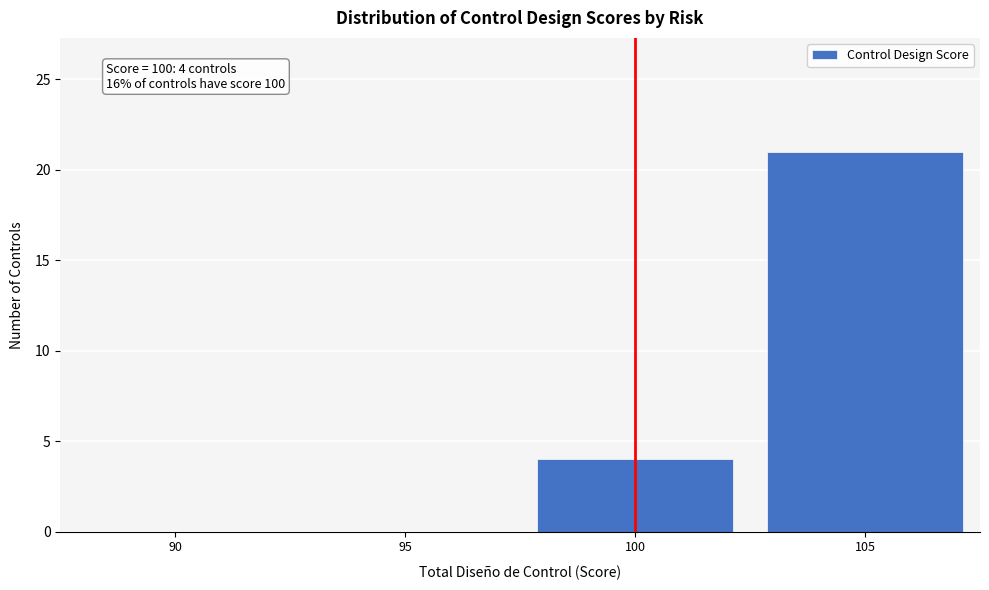

Reading right to left, extract all data points from this chart.

105=21	100=4	95=0	90=0